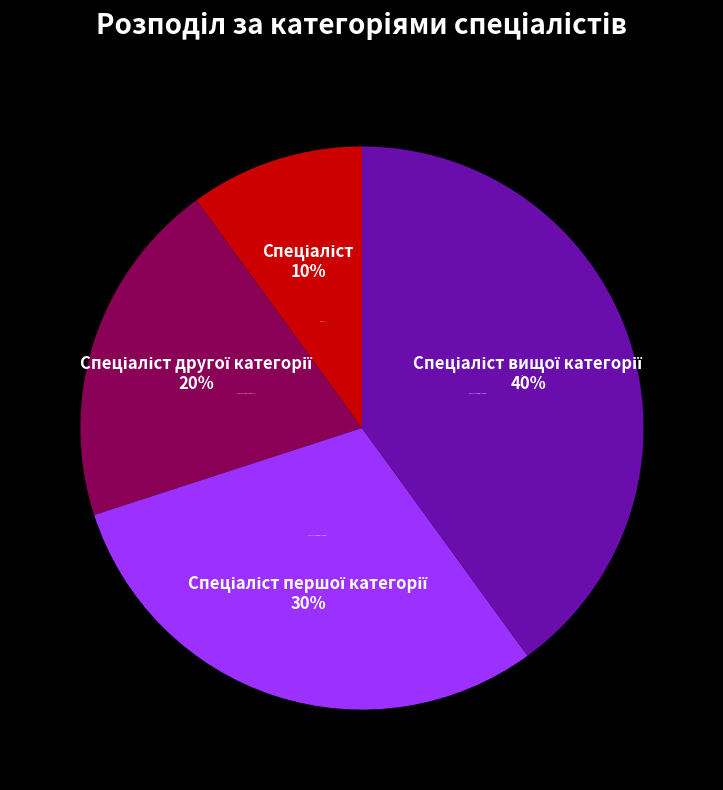

What percentage is the Спеціаліст slice, to the nearest percent?

10%